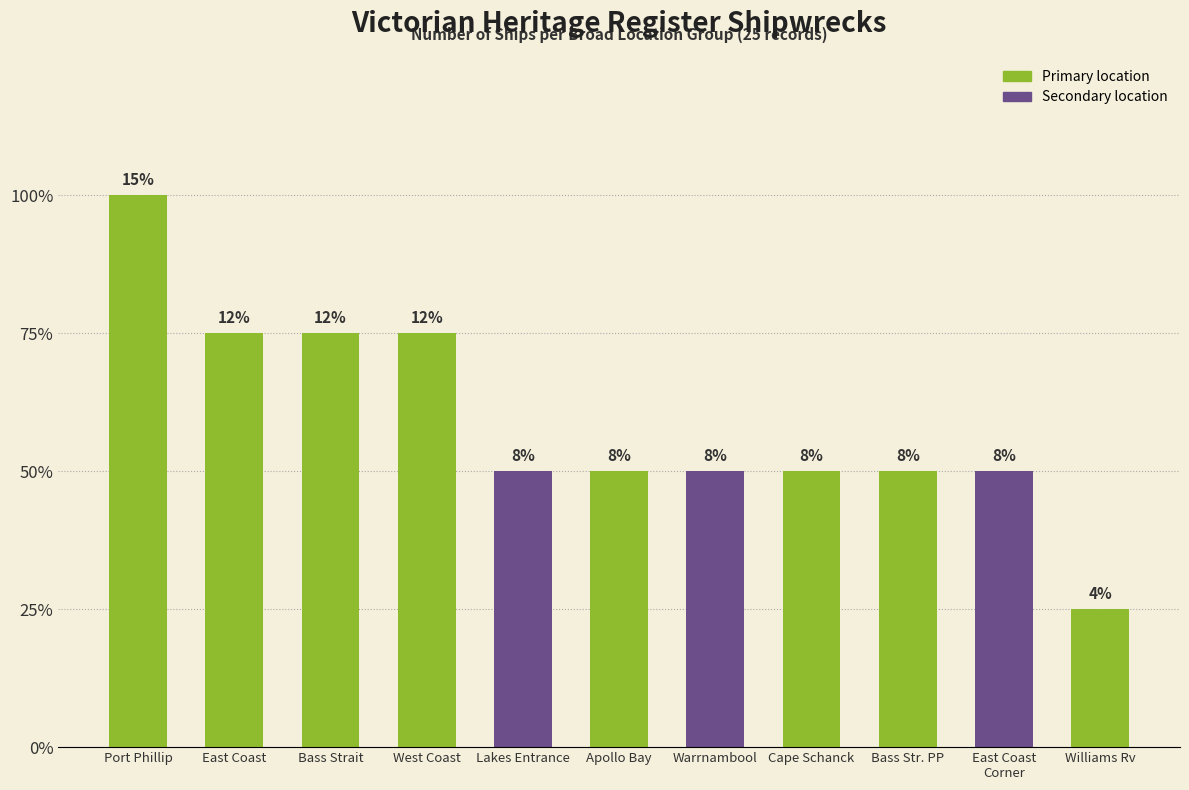

Does the chart contain any negative values?

No